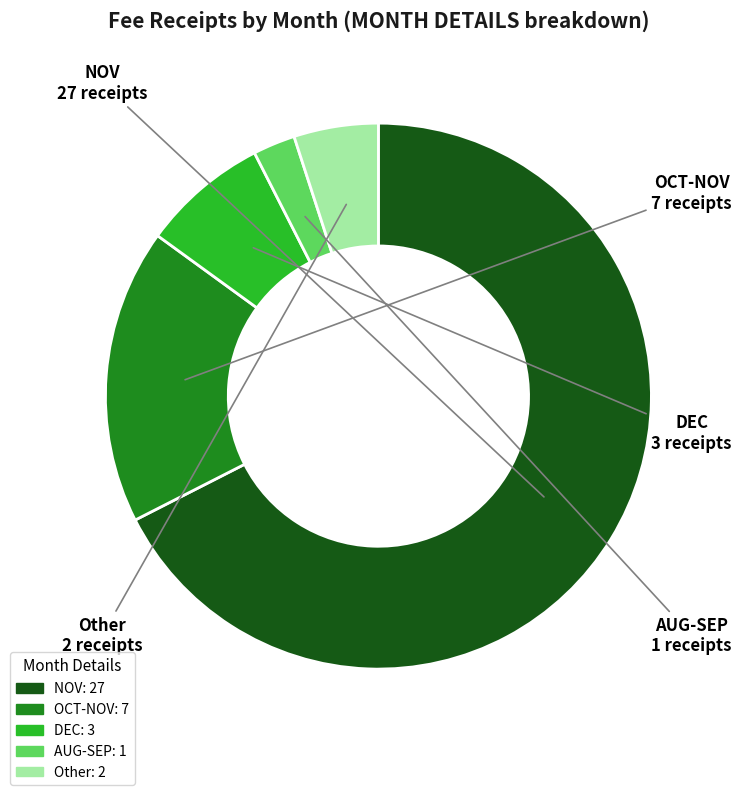

Is it true that DEC is 8% of the pie?

True